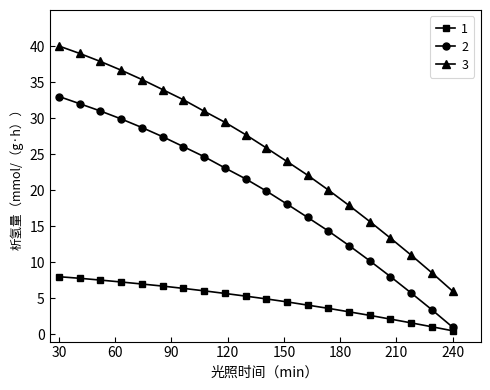

Count the number of data series in this chart.

3